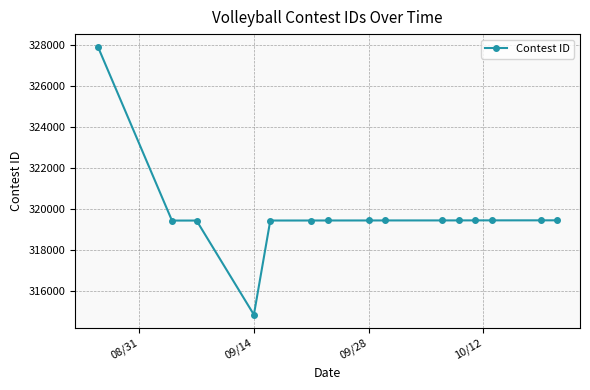

What is the greatest value displayed?

327874